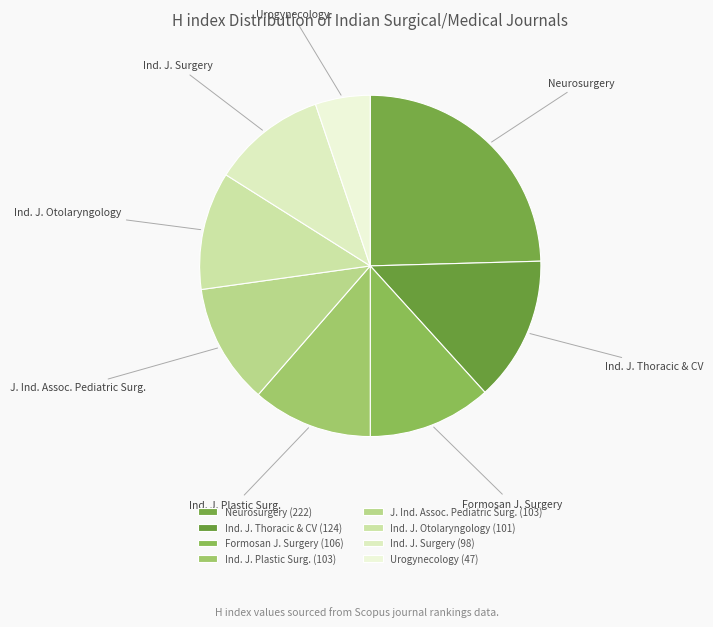

Does any single category account for the majority?

No